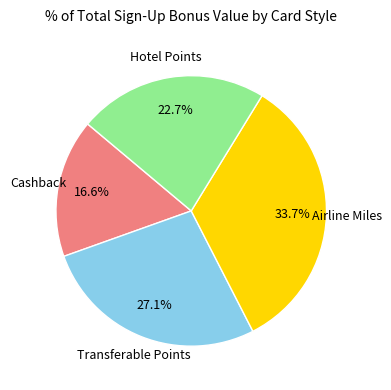

Count the number of slices in the pie.

4